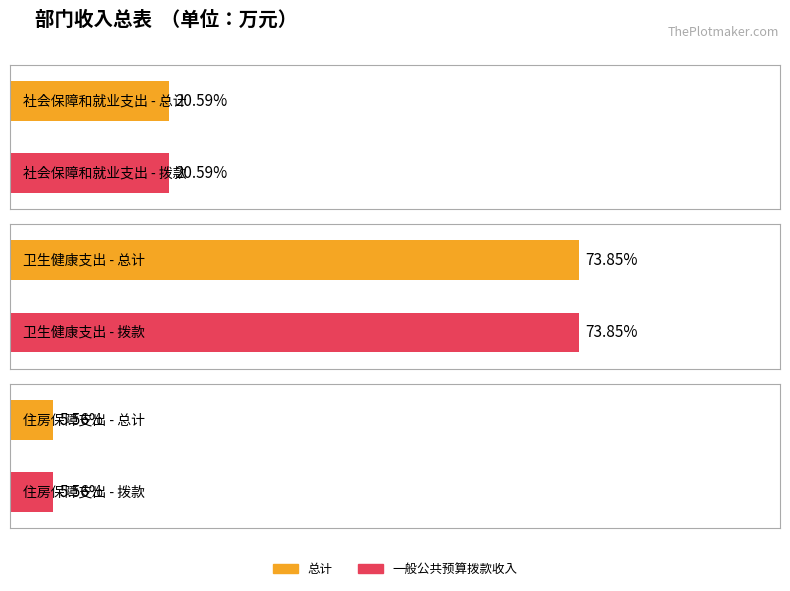

How many groups of bars are there?

3